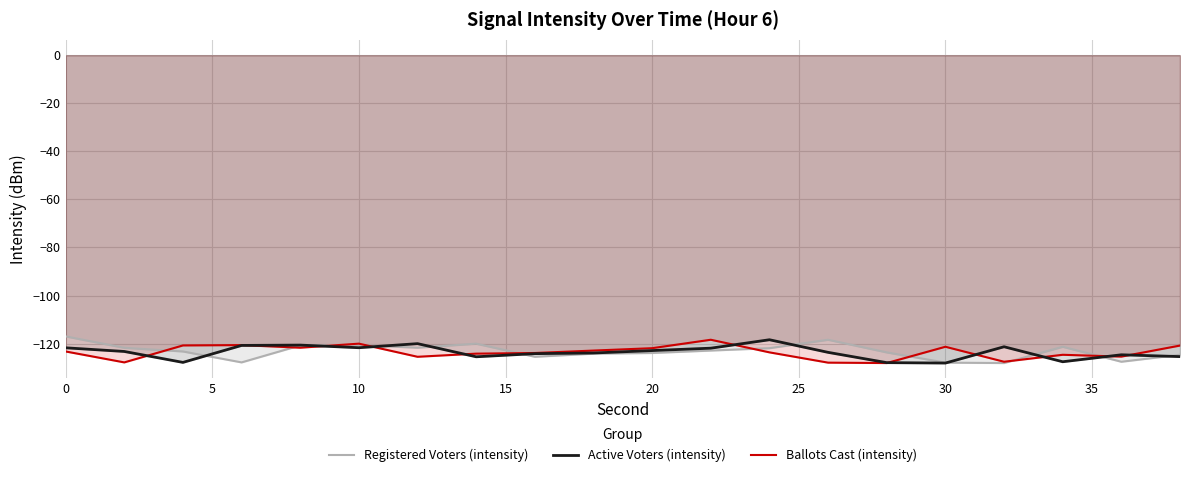

What is the difference between the maximum and minimum values in the Registered Voters (intensity) series?

11.1